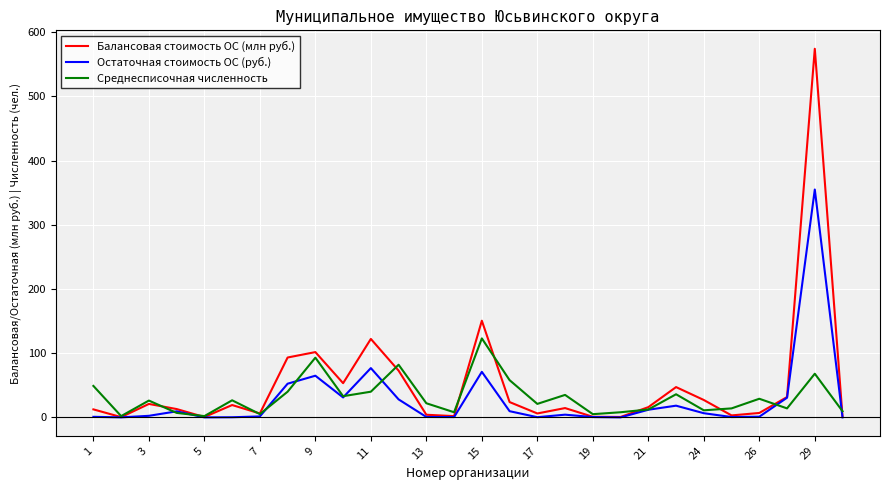

How many values in the Балансовая стоимость ОС (млн руб.) series are below 15?

14